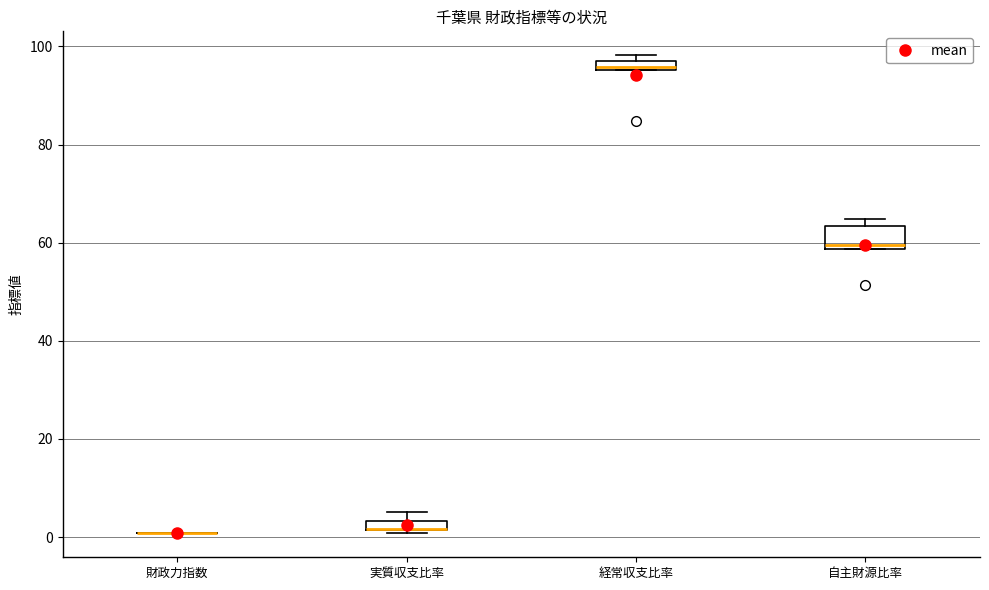

Where is the lower edge of the box for 実質収支比率 on the y-axis? The values are not printed on the chart, so give them approximately, as read against the axis.

2